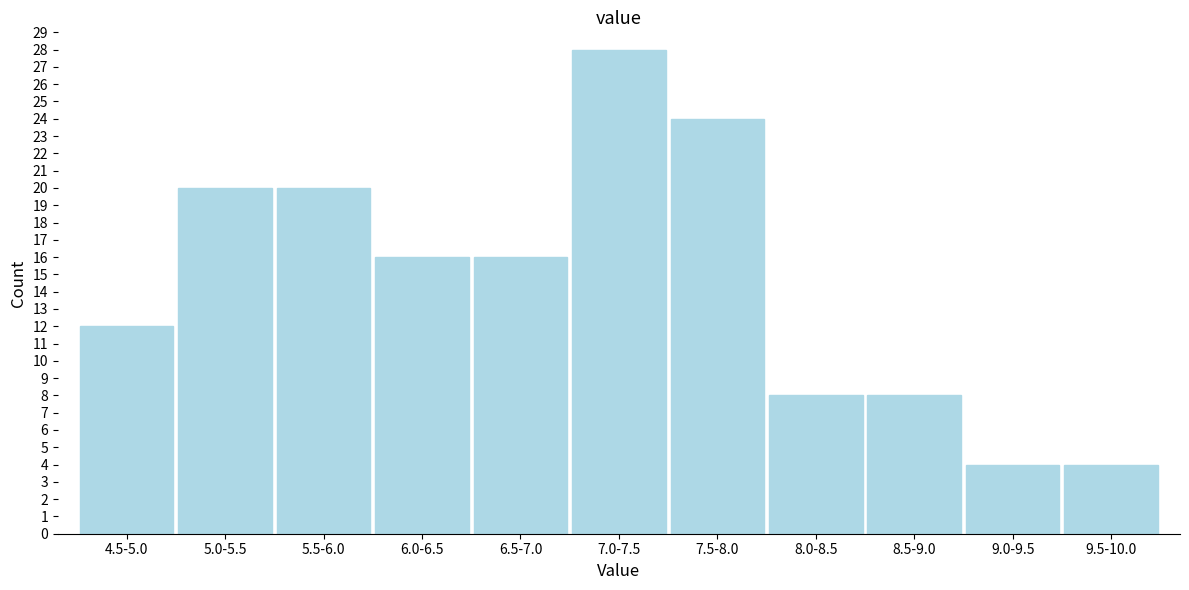

Reading left to right, transcribe all the data shown in this chart.

12	20	20	16	16	28	24	8	8	4	4